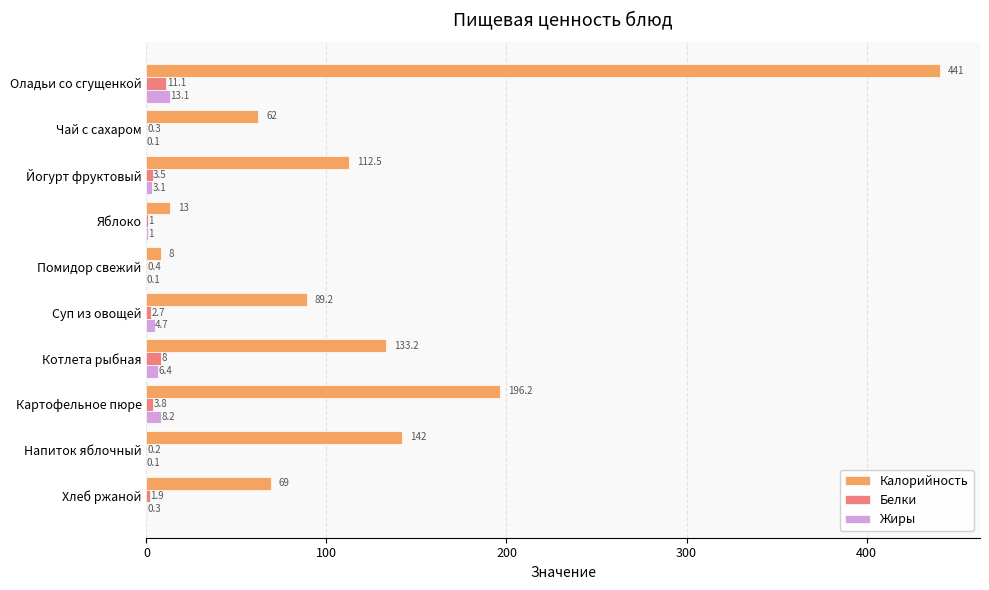

At which label is Жиры closest to 6?

Котлета рыбная